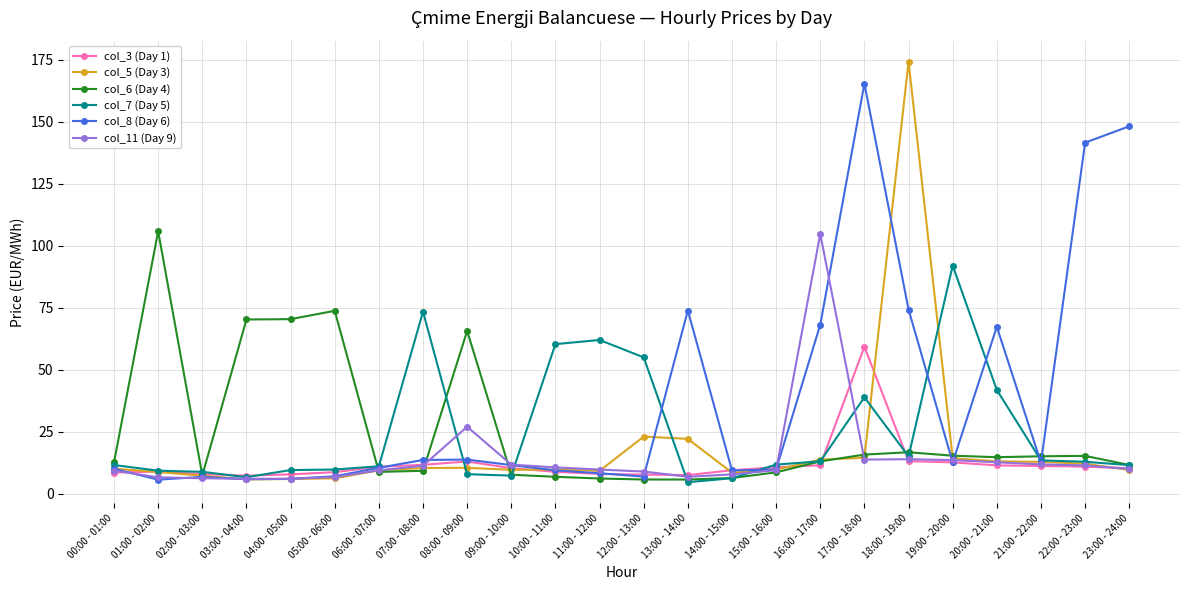

What is the difference between the col_3 (Day 1) values at 14:00 - 15:00 and 04:00 - 05:00?

1.7